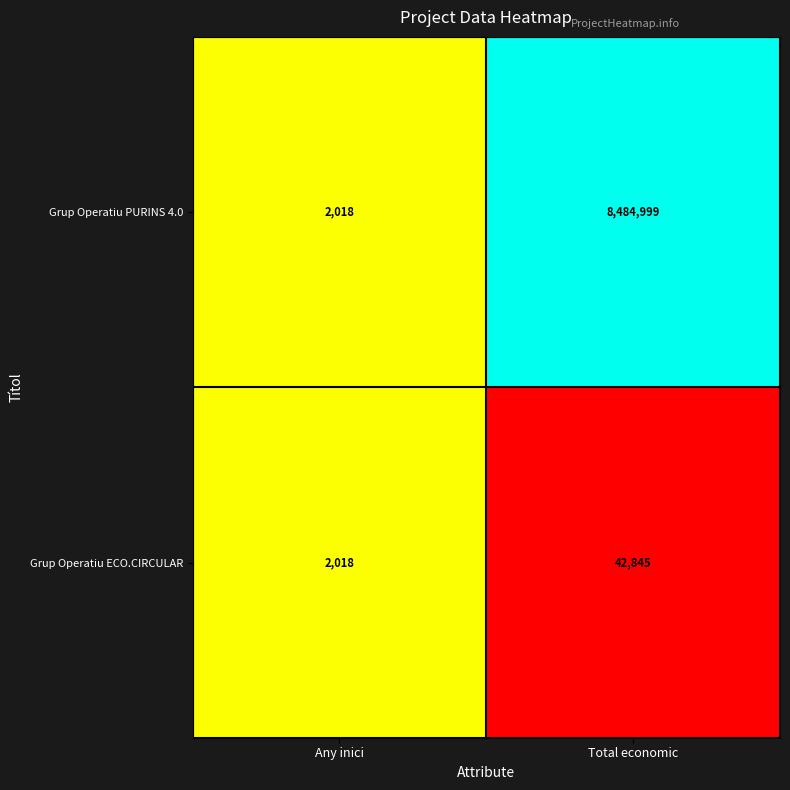

How many values in the Grup Operatiu PURINS 4.0 series are below 8484999?

1